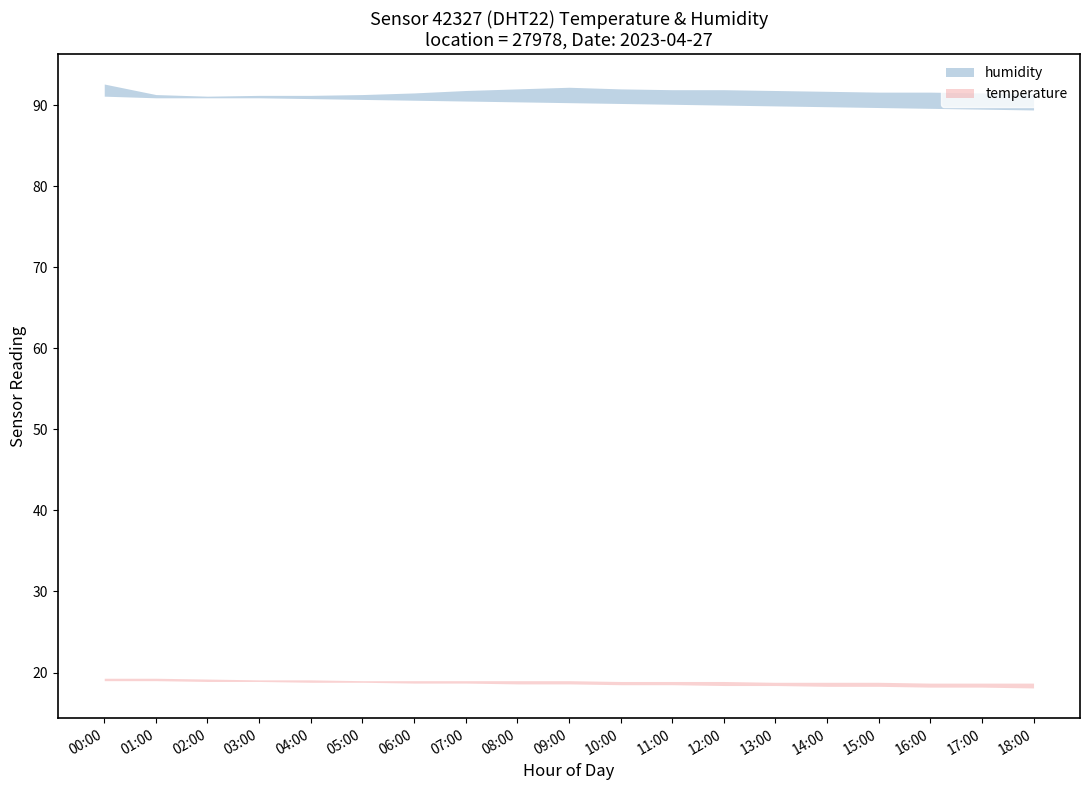

What is the difference between the maximum and minimum values in the temperature_lower series?

0.9